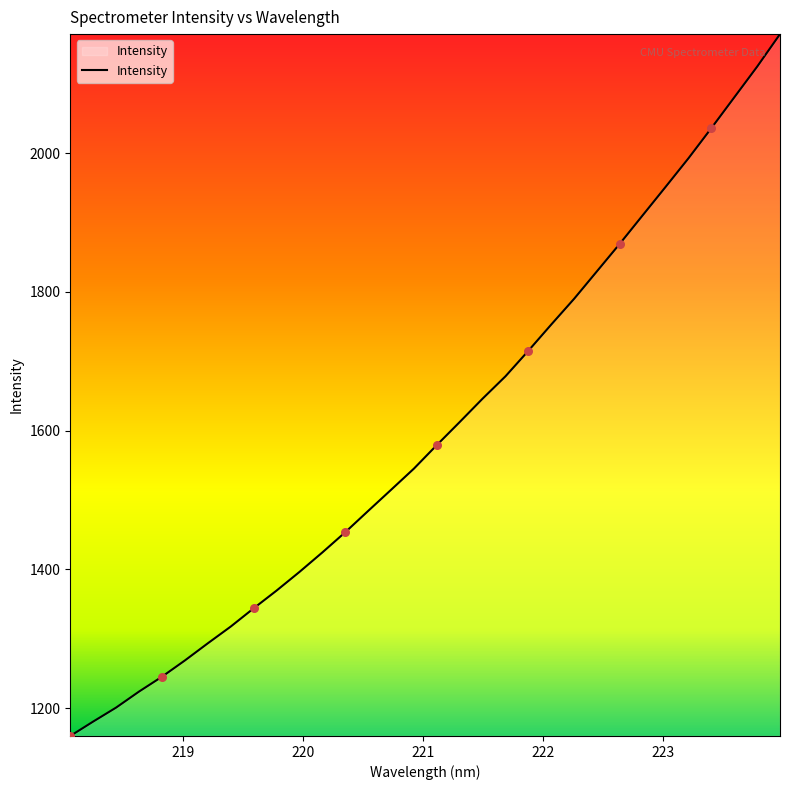

What is the difference between the maximum and minimum values?

1011.7